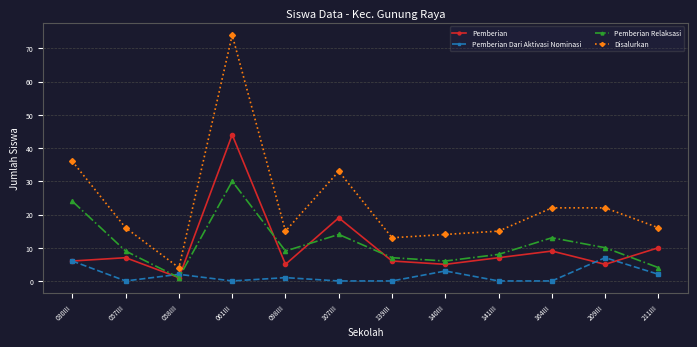

What is the sum of all Pemberian Dari Aktivasi Nominasi values?

21